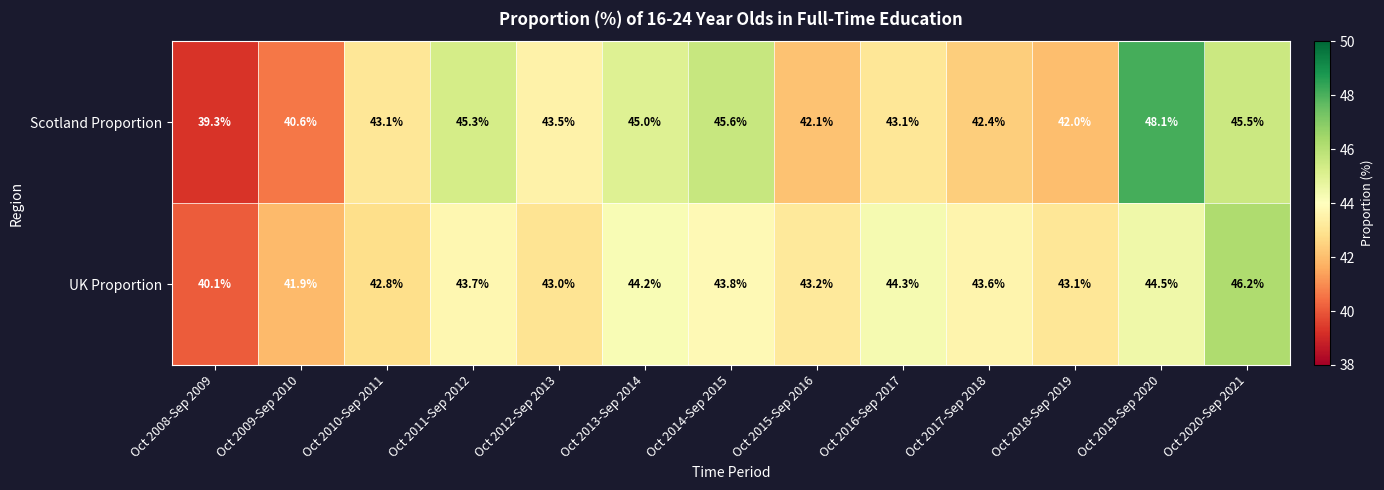

The value of Scotland Proportion at Oct 2016-Sep 2017 is 66.7. True or false?

False